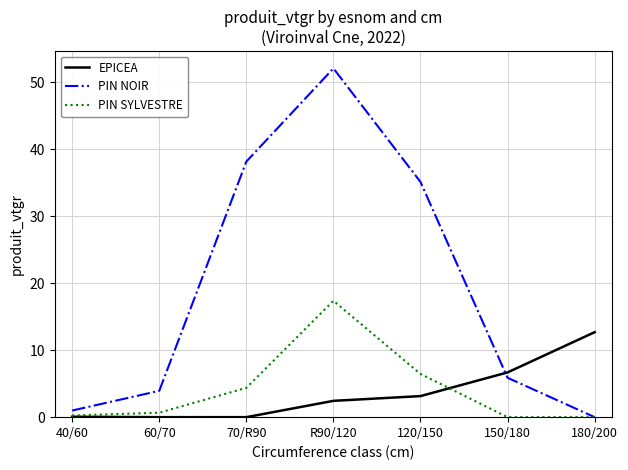

Between 70/R90 and 150/180, which series saw the biggest shift?

PIN NOIR